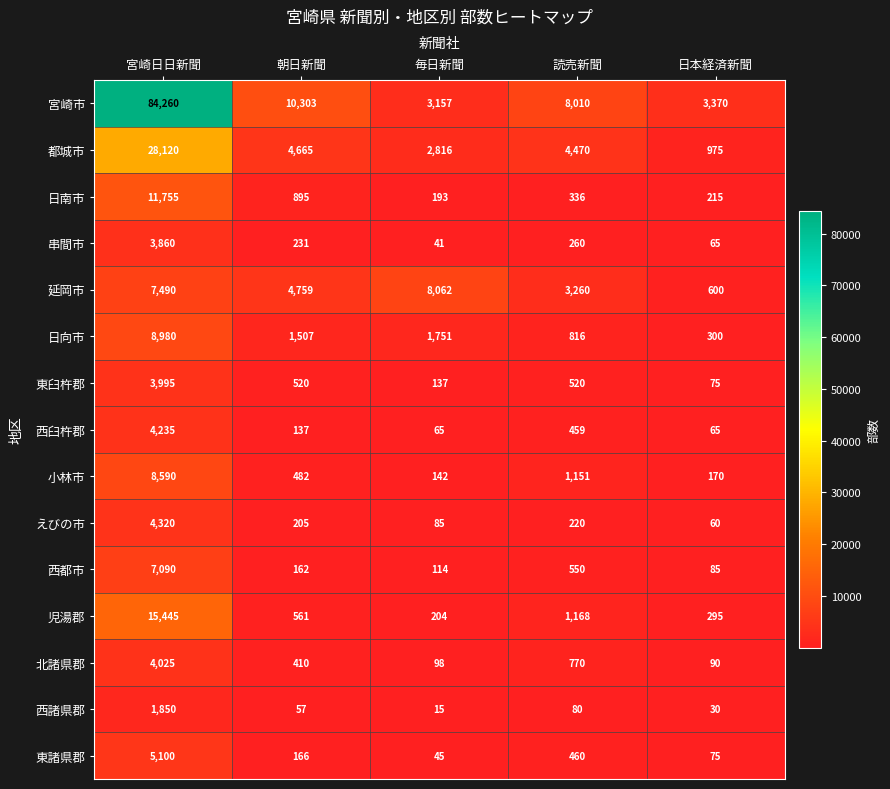

Which series has the widest spread of values?

宮崎市